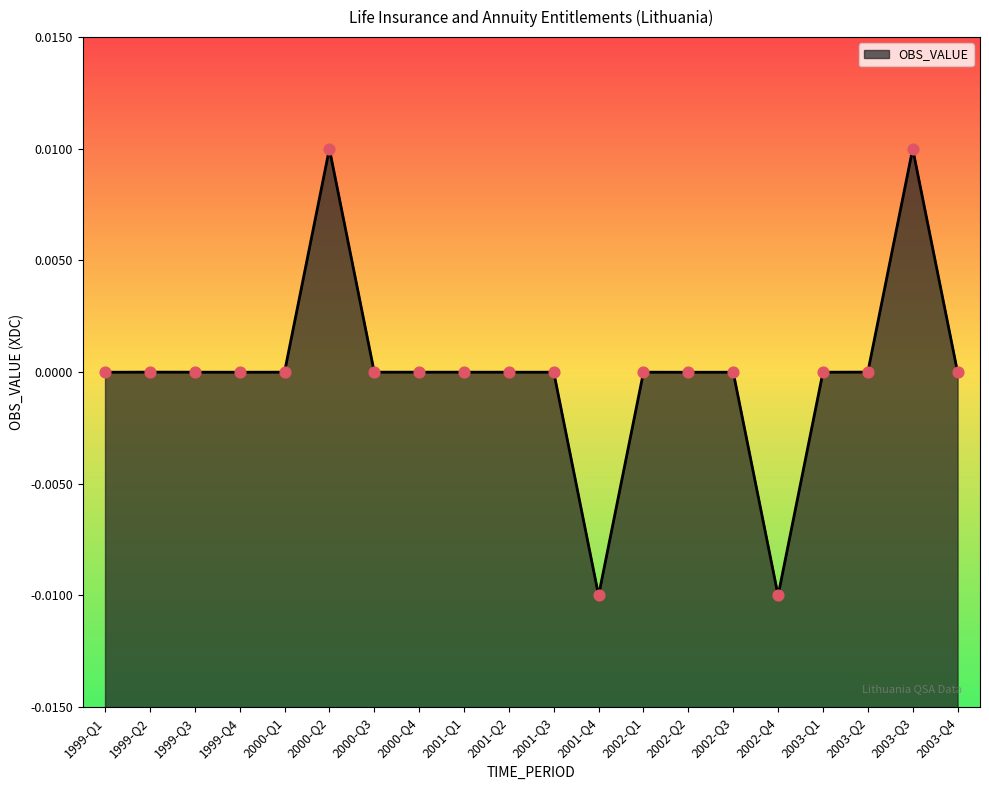

Between 2000-Q4 and 1999-Q4, which is larger?

2000-Q4